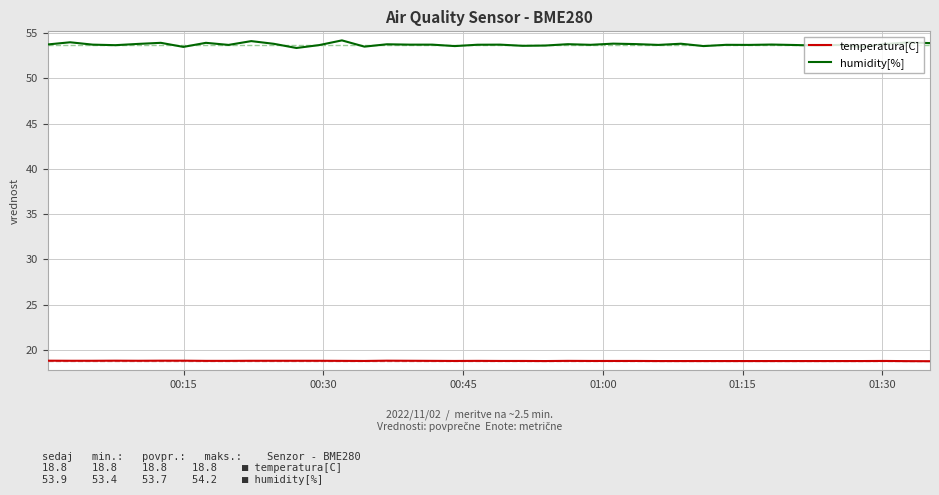

What is the maximum value shown in the chart?

54.2